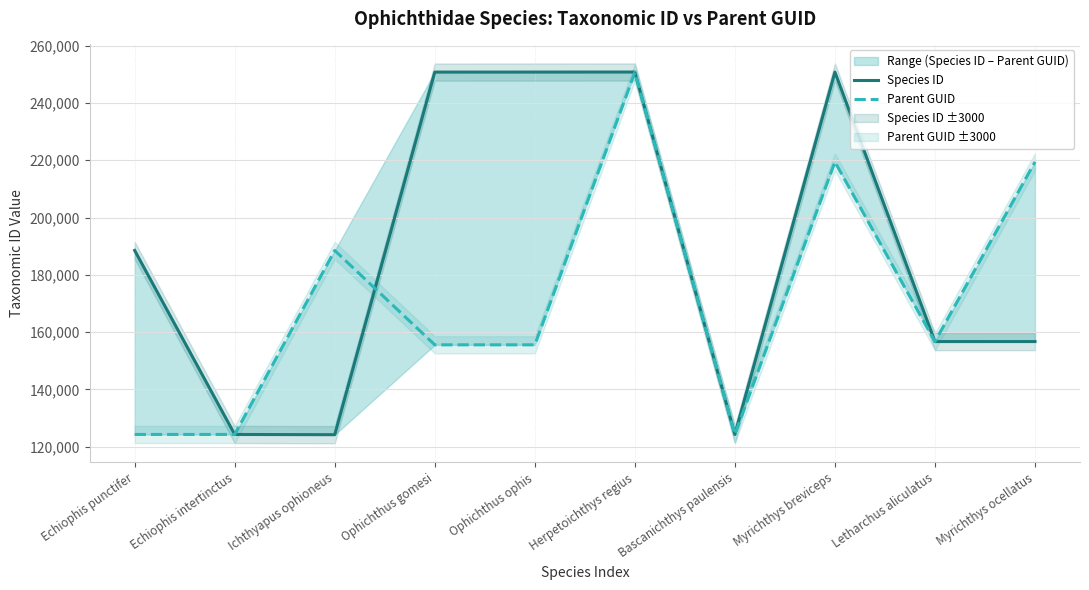

What is the difference between the maximum and minimum values in the Species ID series?

126584